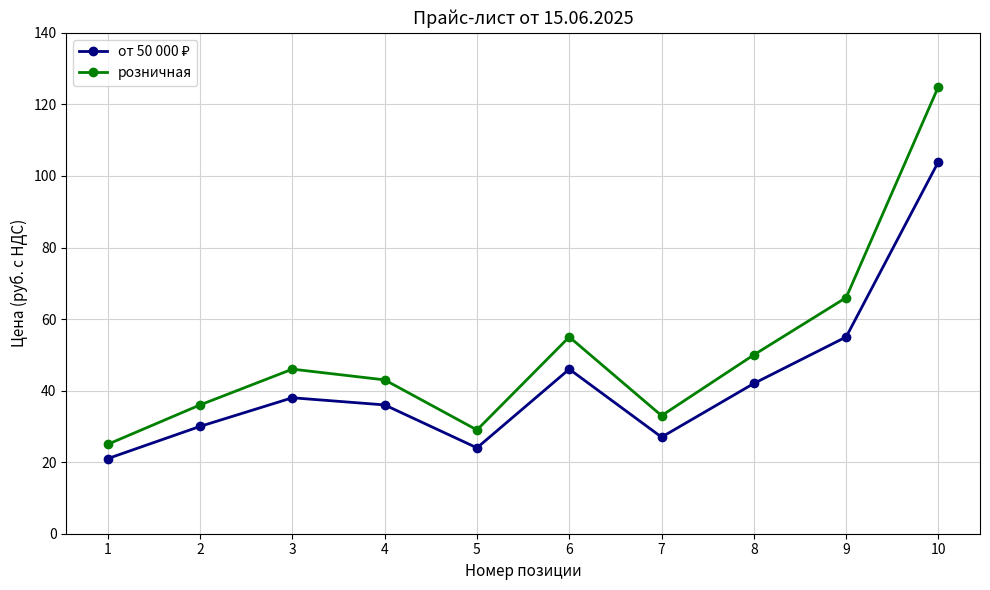

How many lines are shown in the chart?

2